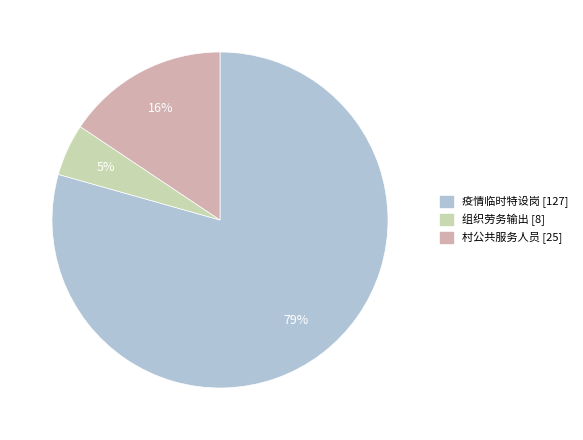

To the nearest percent, what is the average slice percentage?

33%